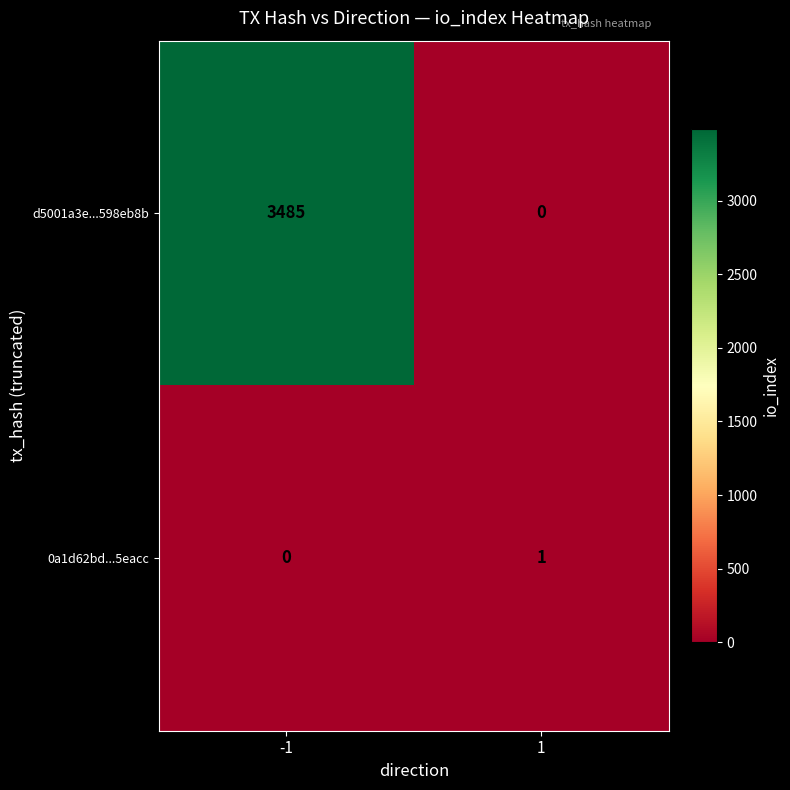

What is the maximum value shown in the chart?

3485